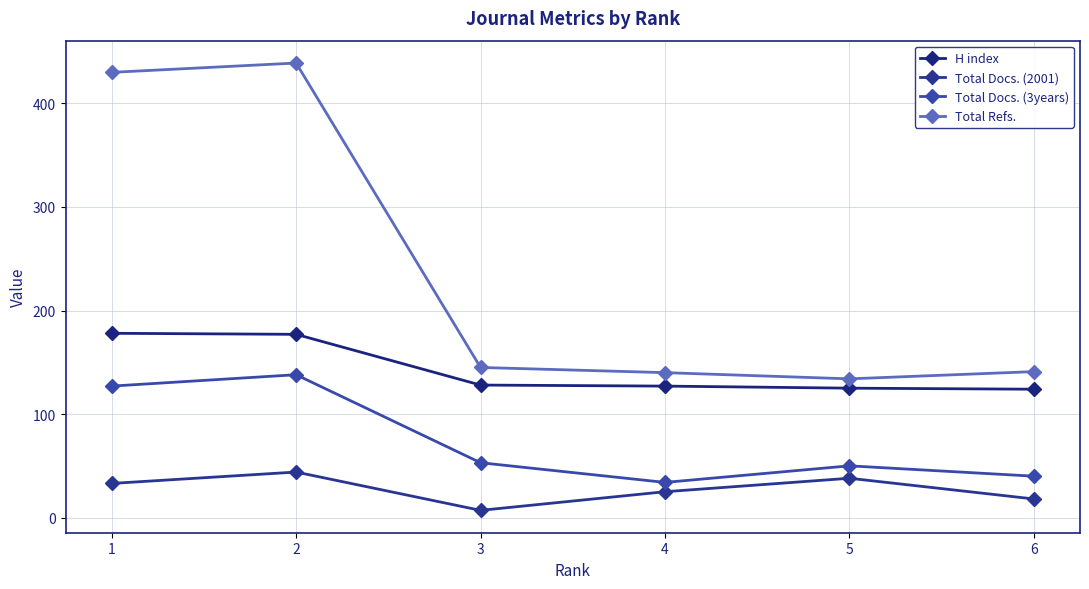

Which series changed the most between 4 and 6?

Total Docs. (2001)